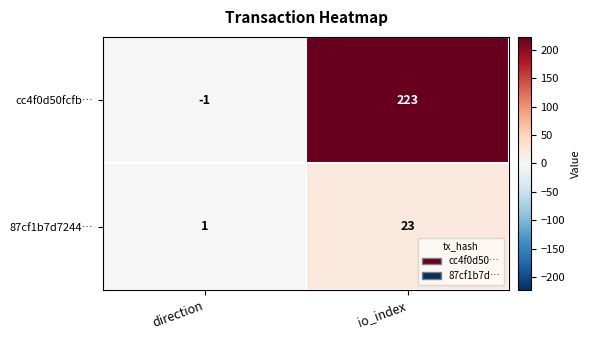

What is the difference between the maximum and minimum values in the 87cf1b7d7244… series?

22